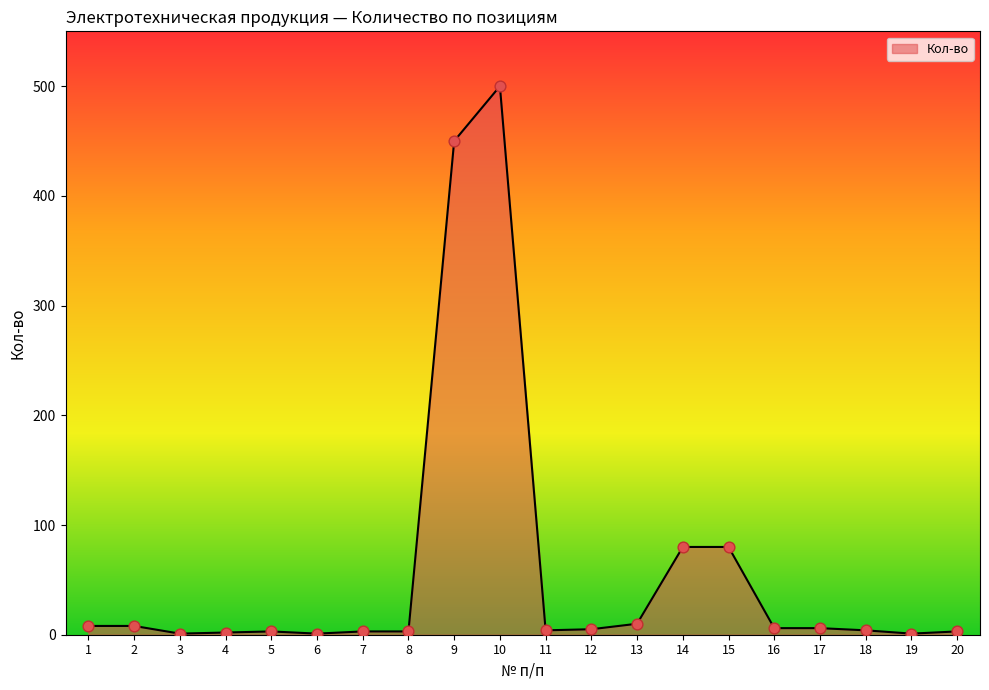

What is the change in value from 1 to 12?

-3